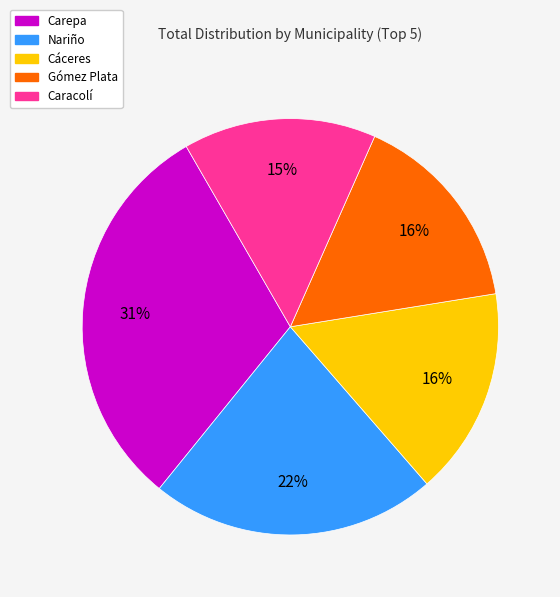

What is the largest slice in the pie chart?

Carepa